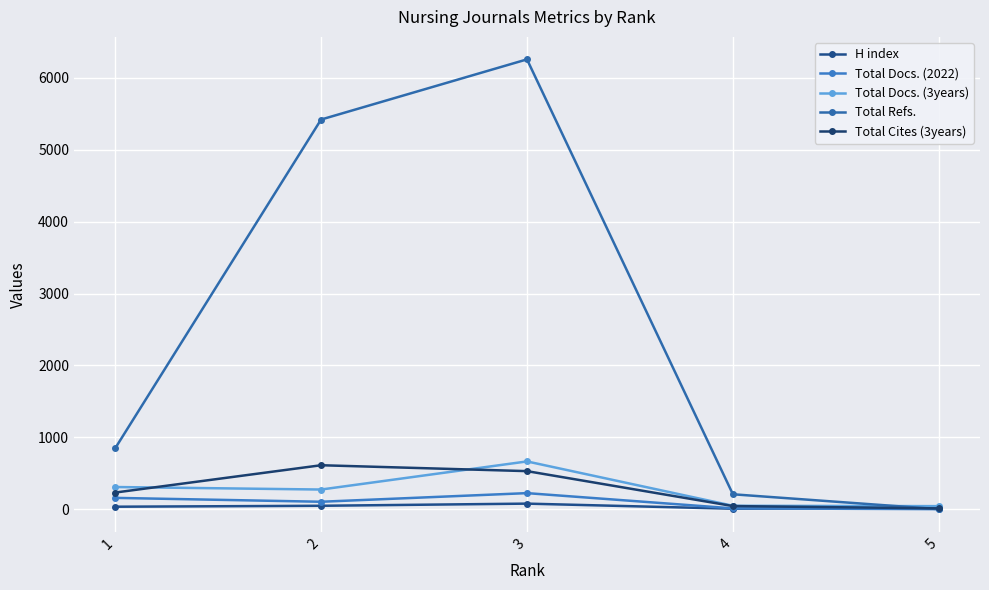

Reading left to right, what are all the values shown in this chart?

H index: 34	47	77	6	17
Total Docs. (2022): 157	103	223	11	0
Total Docs. (3years): 308	273	664	47	42
Total Refs.: 846	5420	6257	207	0
Total Cites (3years): 231	611	529	43	11